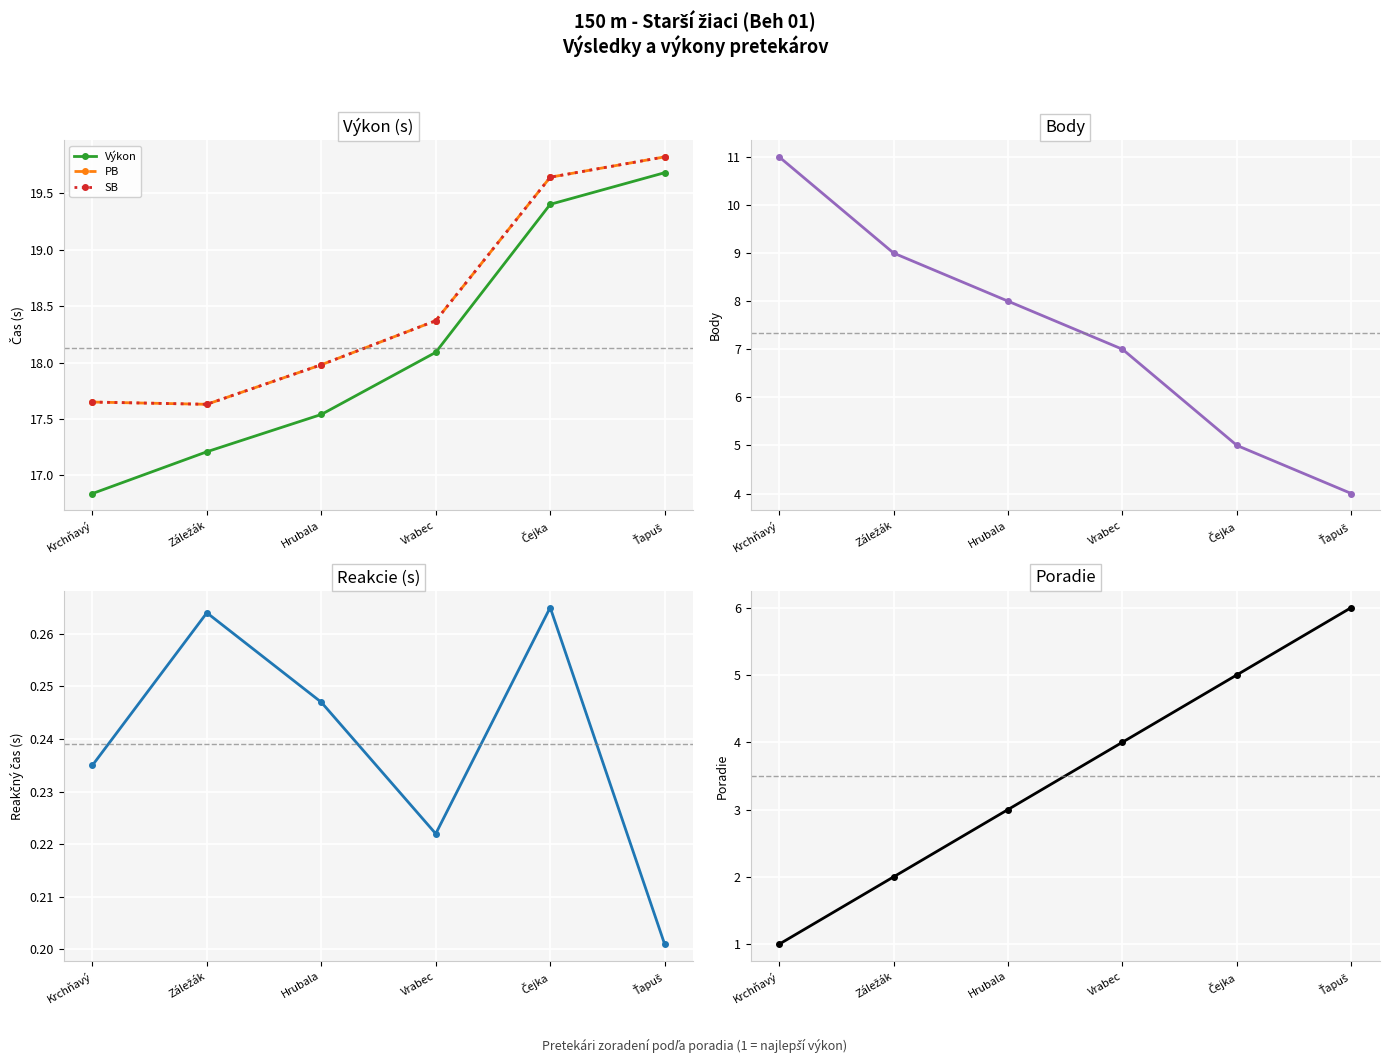

What is the label of the 5th point from the left?

Čejka